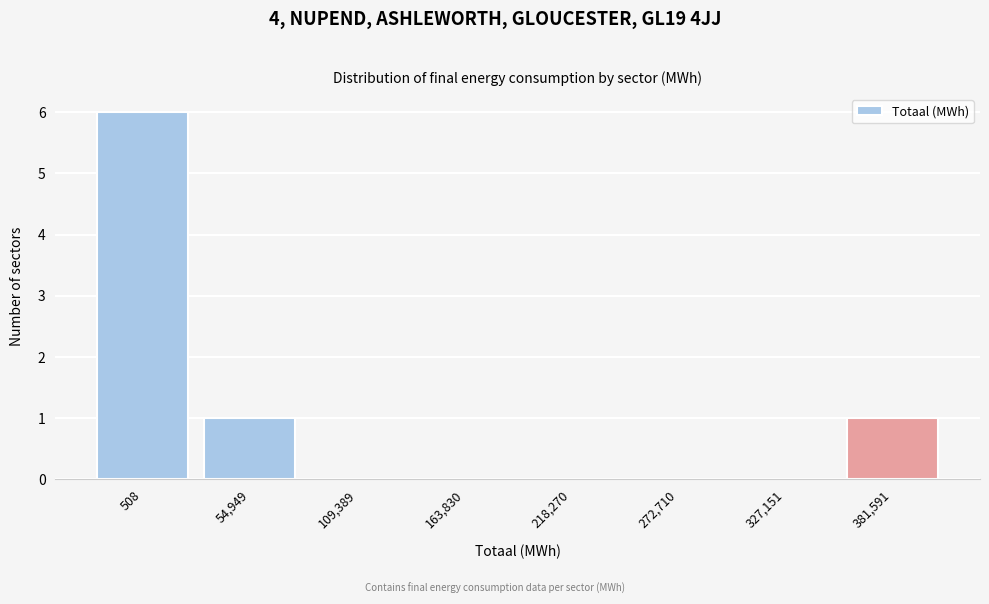

Reading left to right, transcribe all the data shown in this chart.

508=6	54,949=1	109,389=0	163,830=0	218,270=0	272,710=0	327,151=0	381,591=1